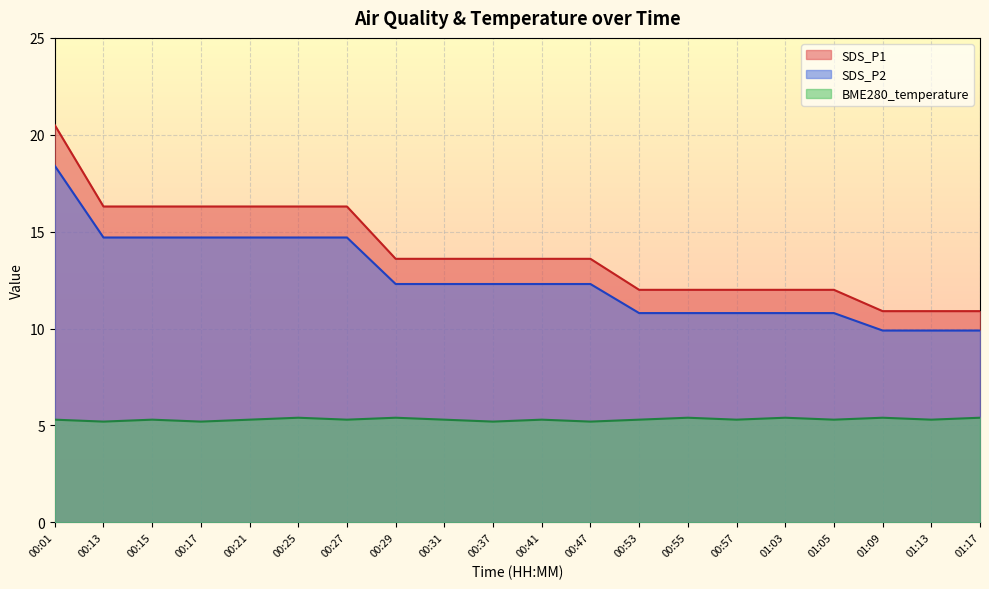

At how many categories does at least one series exceed 12?

12